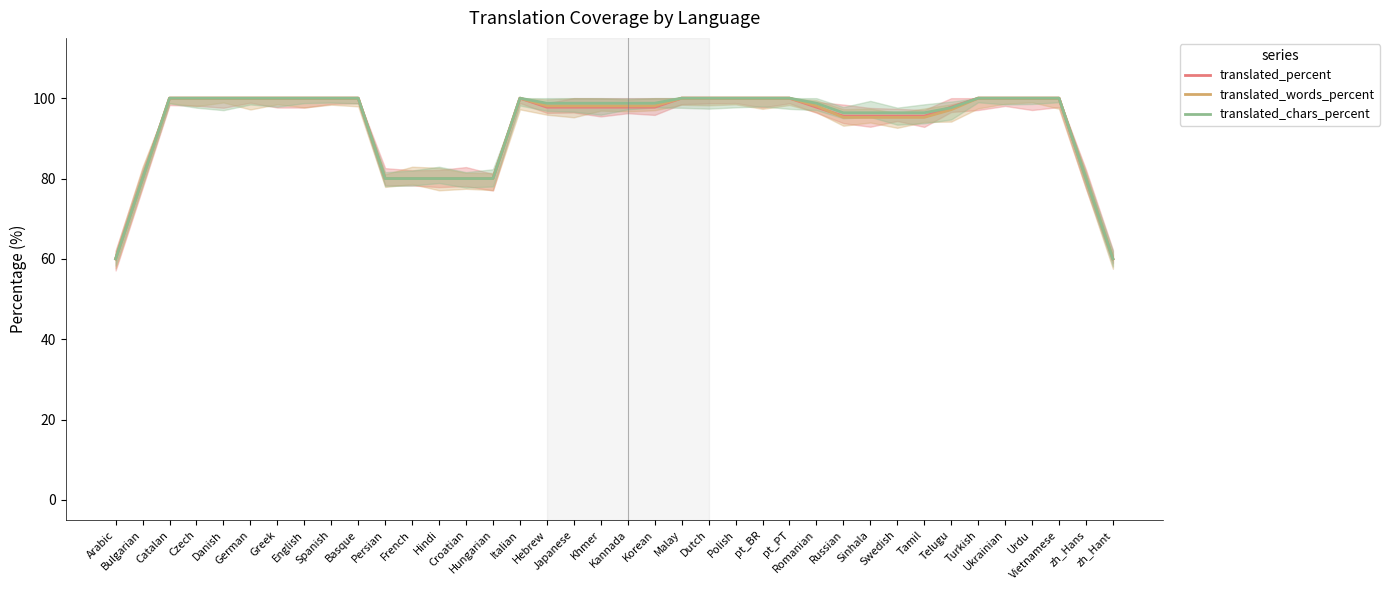

At which label is translated_words_percent closest to 80?

Bulgarian